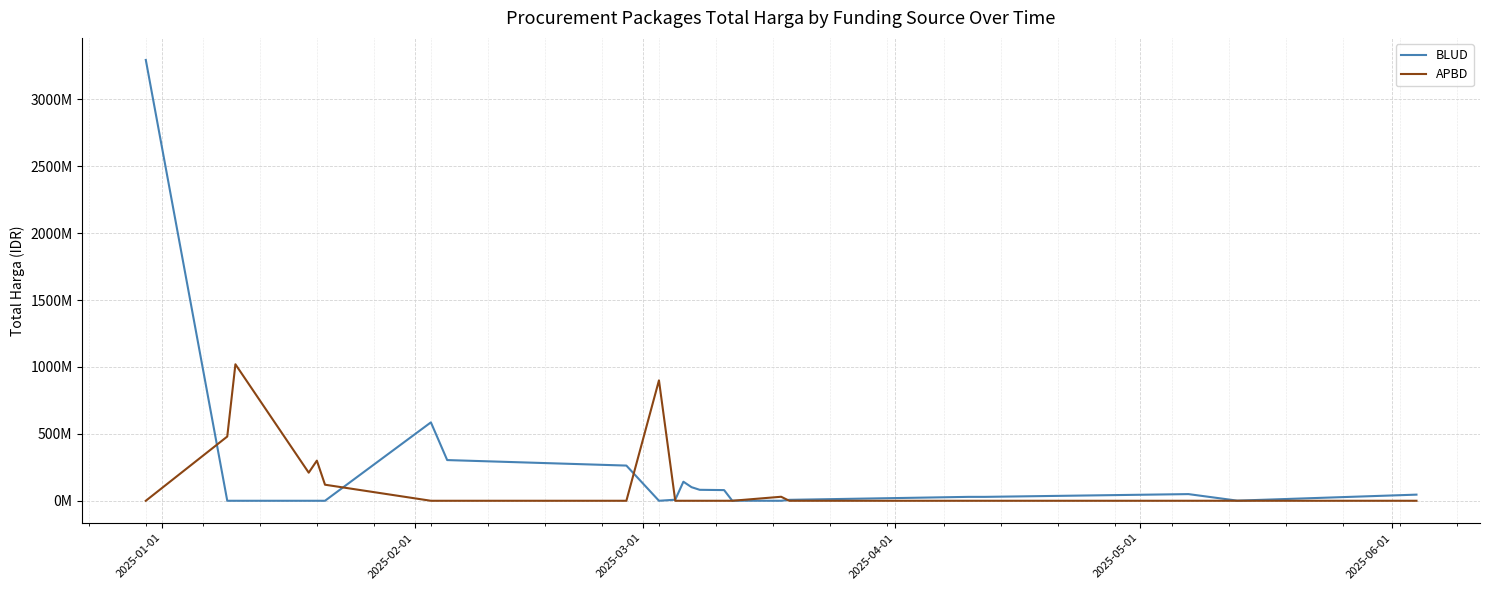

What are all the series names shown in the legend?

BLUD, APBD